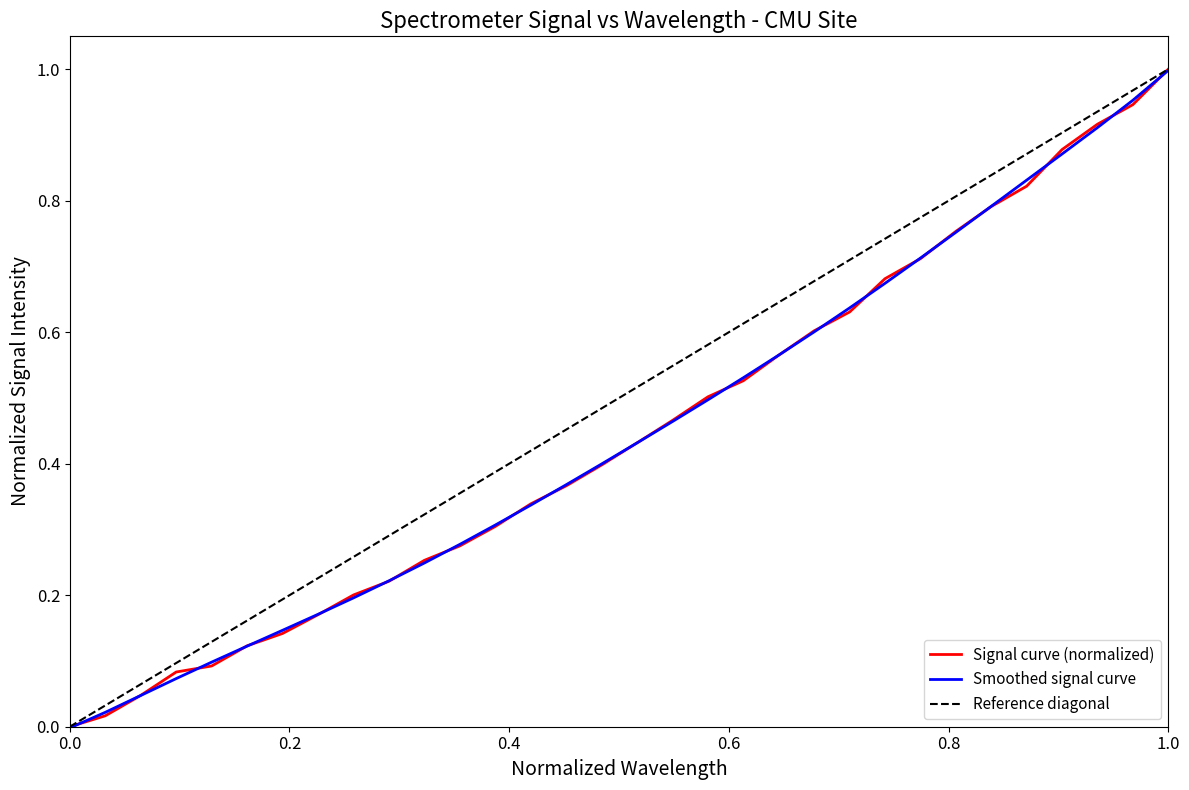

True or false: Signal curve (normalized) has a value of 1.0 at 1.0.

True